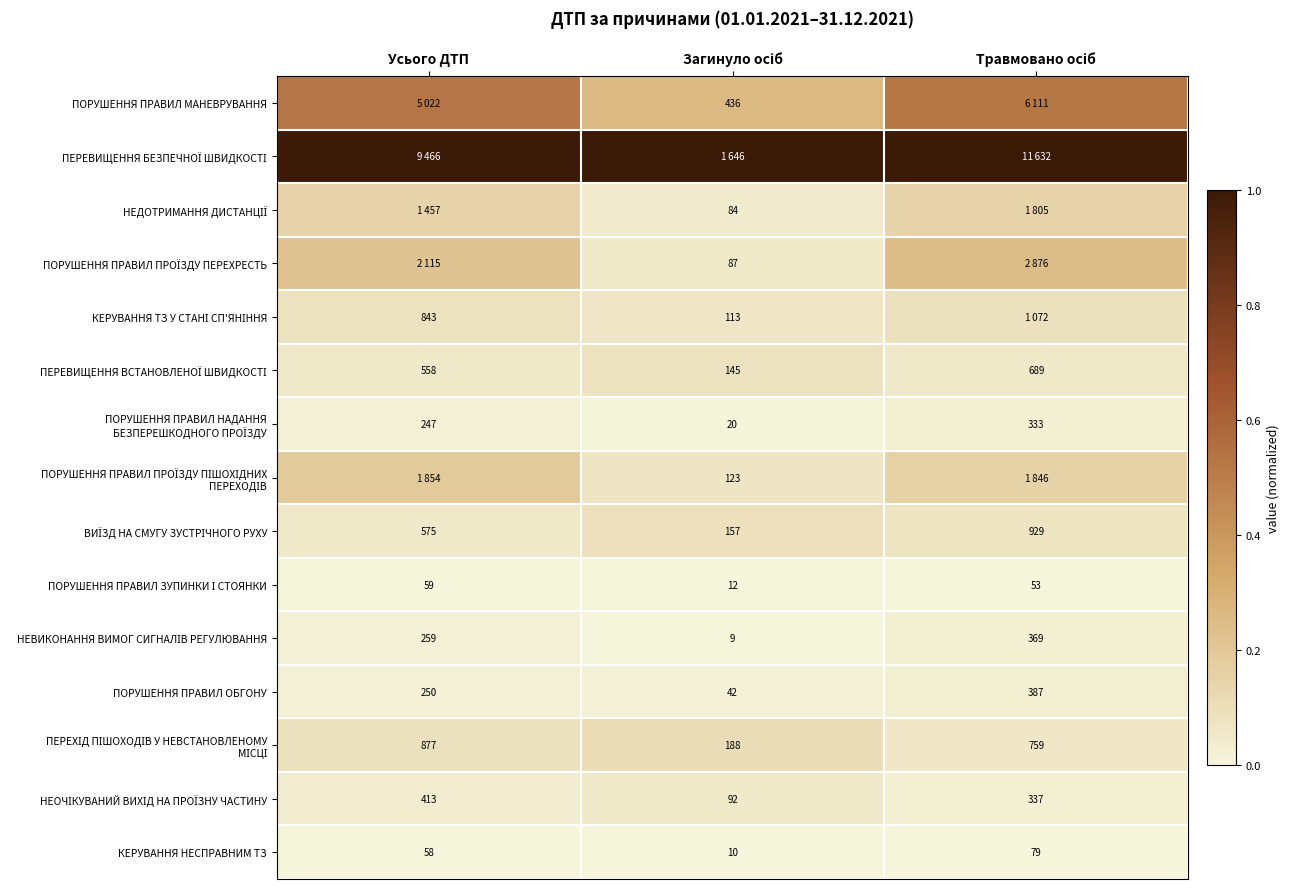

Where is КЕРУВАННЯ НЕСПРАВНИМ ТЗ nearest to the value 44?

Усього ДТП